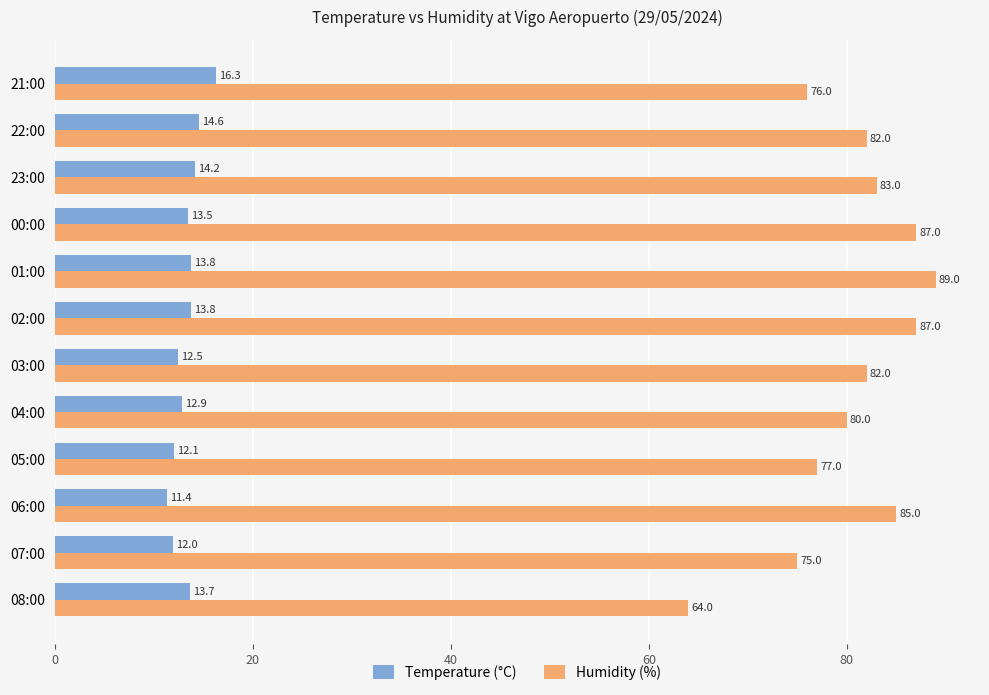

List the series in order of their peak value, highest first.

Humidity (%), Temperature (°C)